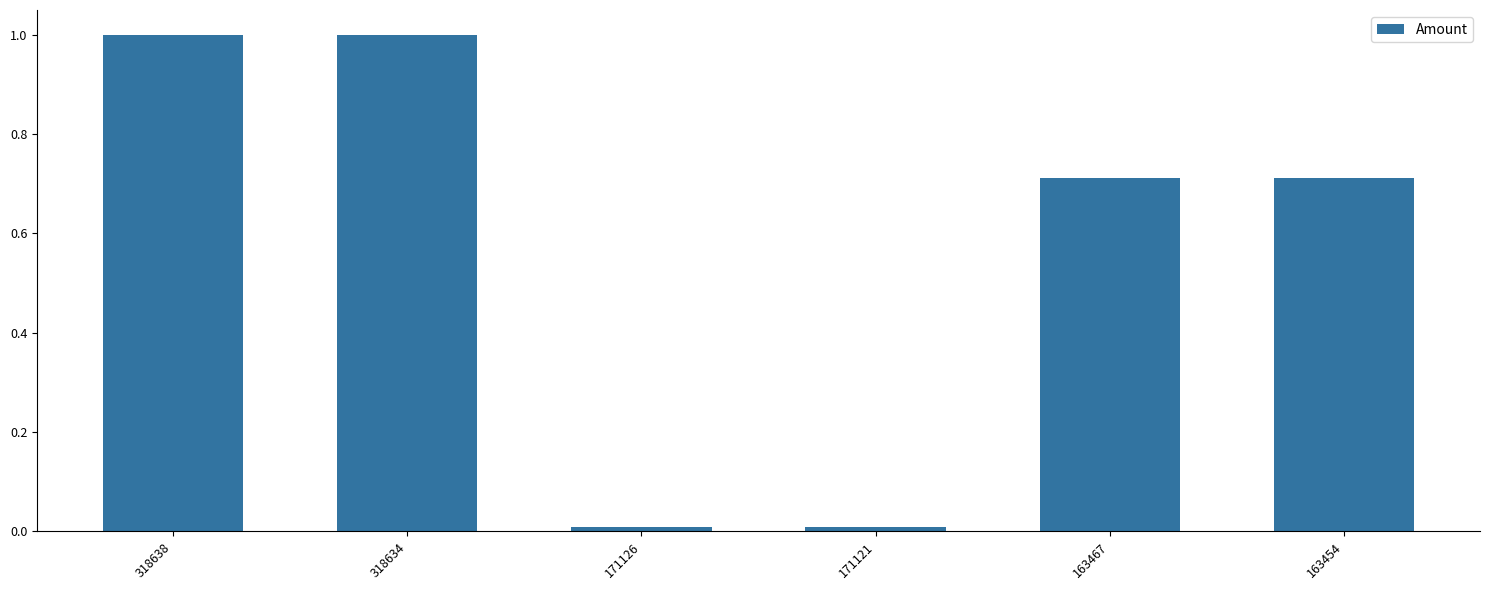

The value at 318638 is 1.6. True or false?

False